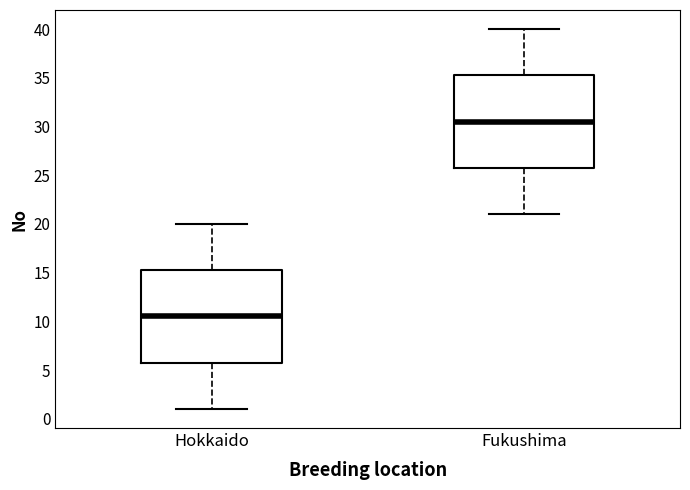

Reading left to right, transcribe this box plot: for each box, give where its median line is, the range the box spans, and where its two whiskers end, as read against the y-axis. The values are not printed on the chart, so give them approximately, as read against the axis.

Hokkaido: median 10.5, box 6.0 to 15.5, whiskers 1.0 to 20.0
Fukushima: median 30.5, box 26.0 to 35.5, whiskers 21.0 to 40.0